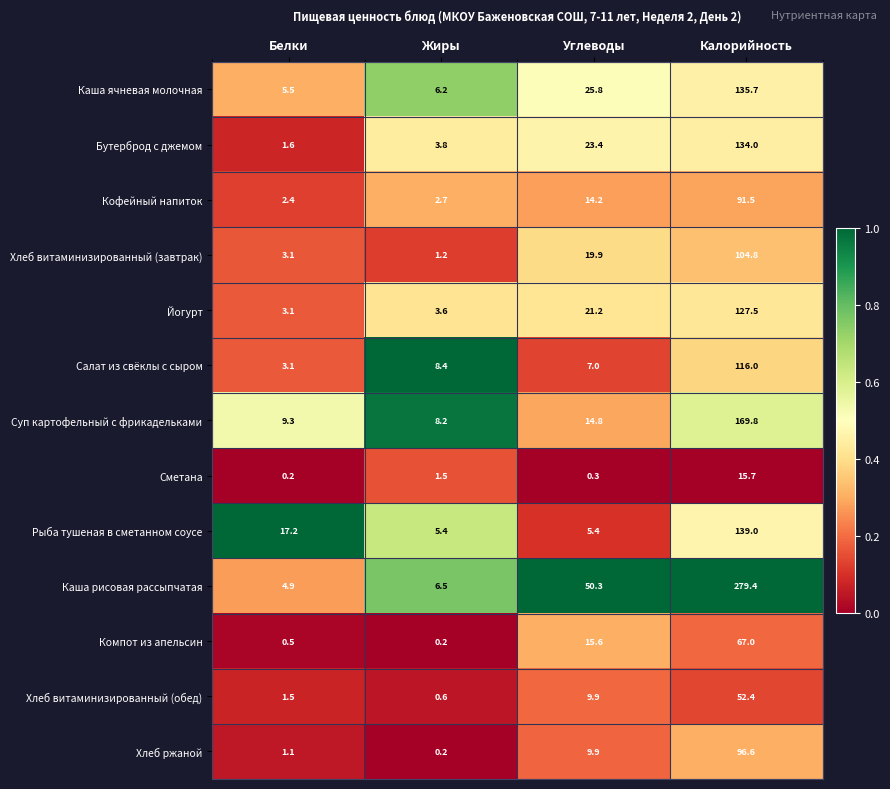

At which category is the sum across all series the highest?

Калорийность